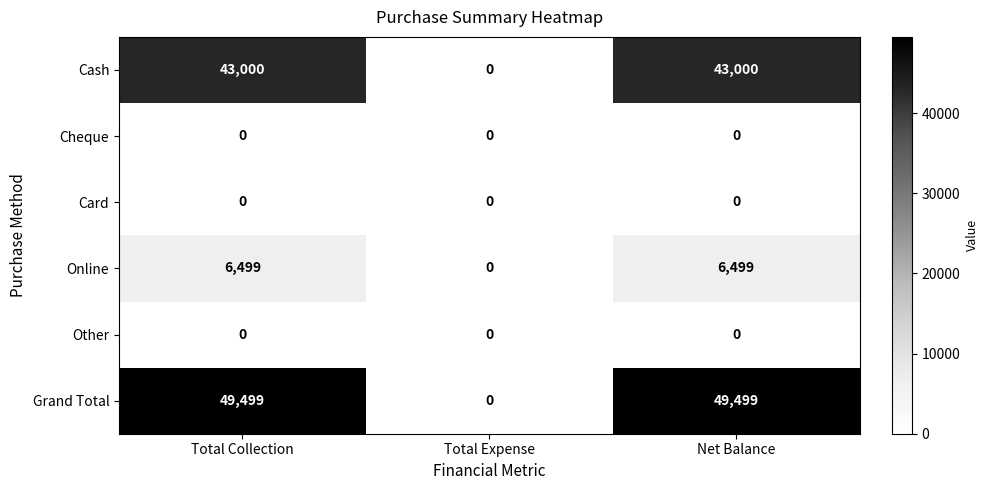

At which label does Grand Total reach its minimum?

Total Expense